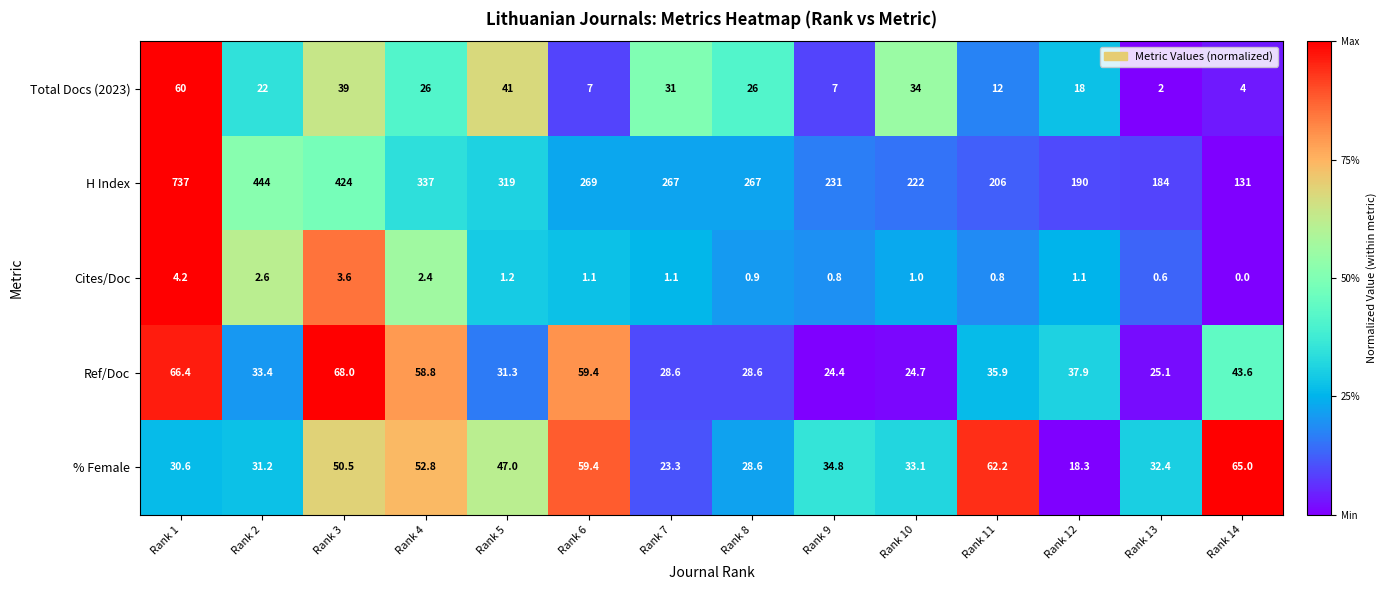

What is the difference between the maximum and minimum values in the Cites/Doc series?

4.2